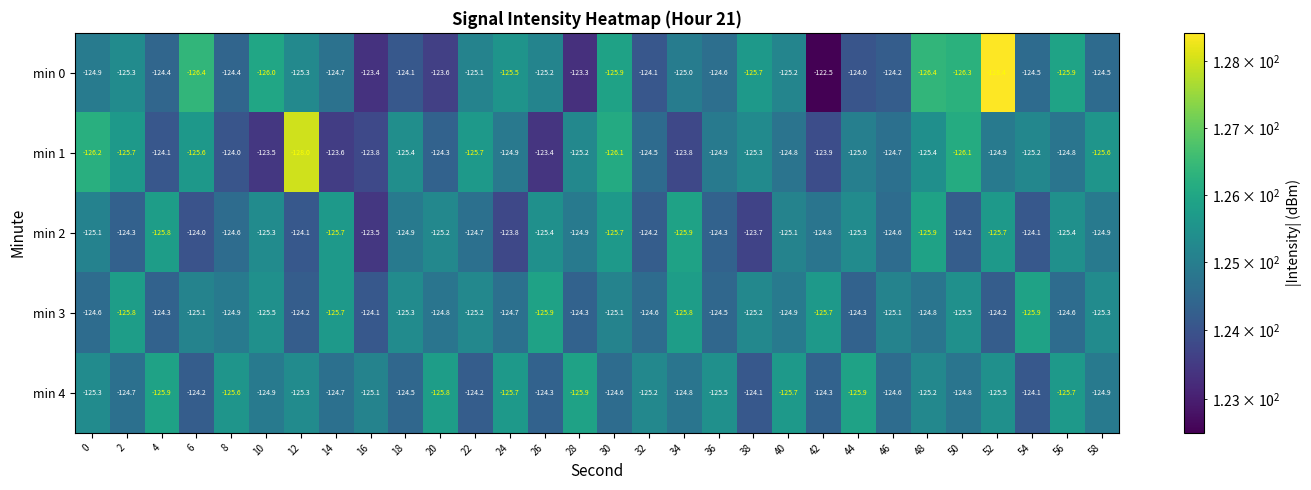

What is the spread (max minus min) of values at 18?

1.3